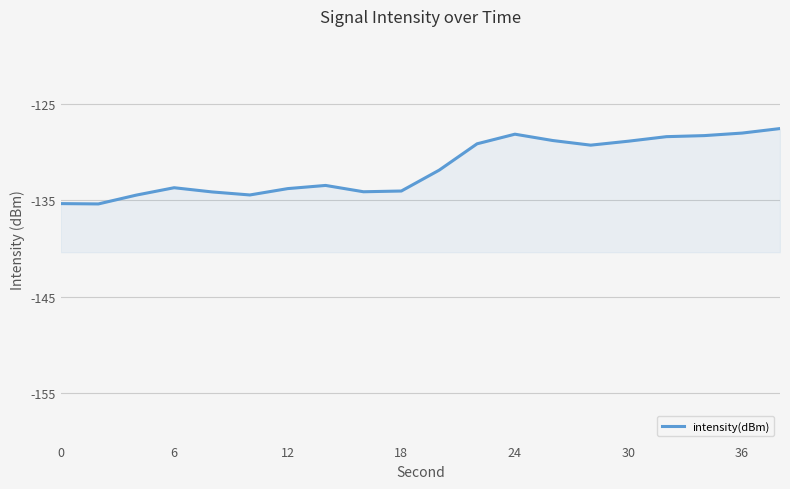

The value at 8 is -202.7. True or false?

False